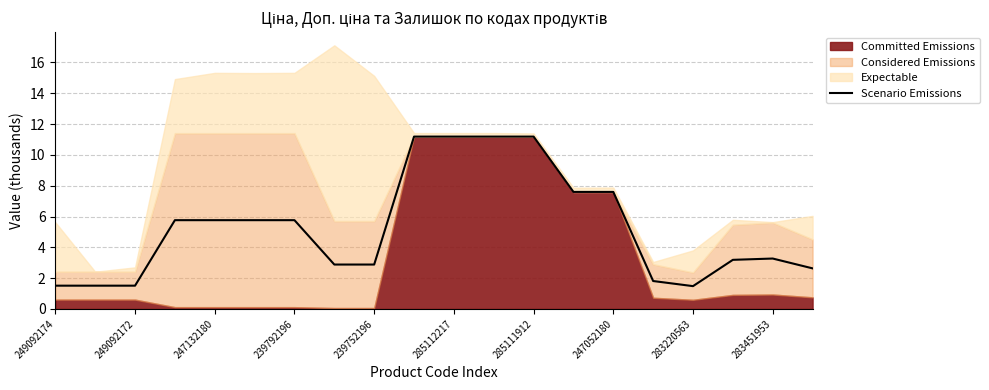

What is the lowest value of the Scenario Emissions series?

1.5